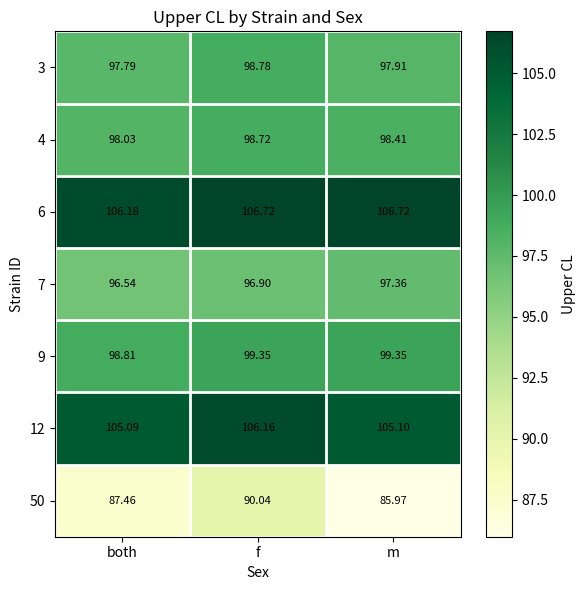

At which label is 3 closest to 98?

m